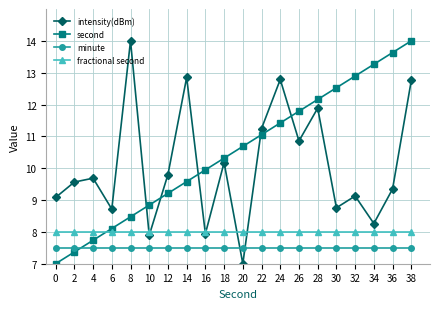

In intensity(dBm), how many points are lower than both neighbors (excluding endpoints)?

7